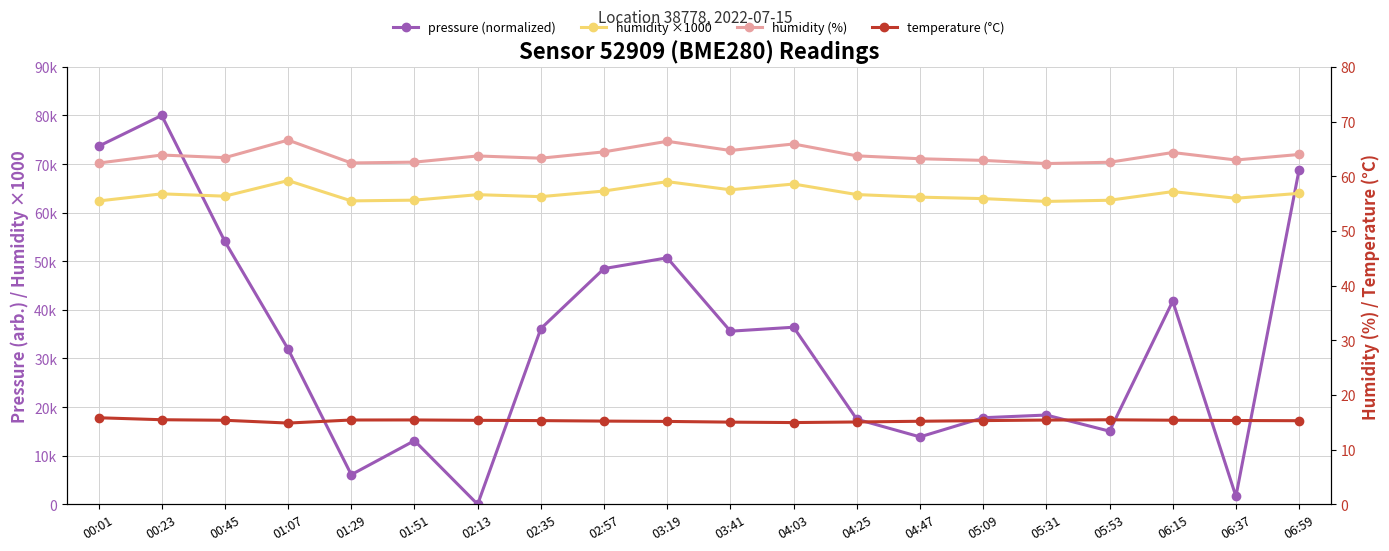

What position from the left is 00:45?

3